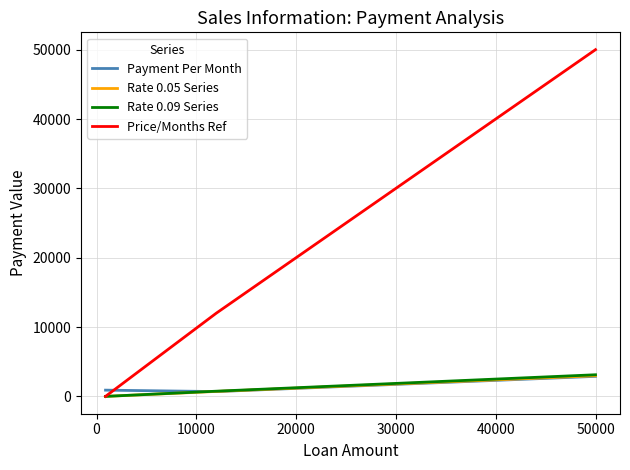

What is the highest value of the Rate 0.05 Series series?

2979.9